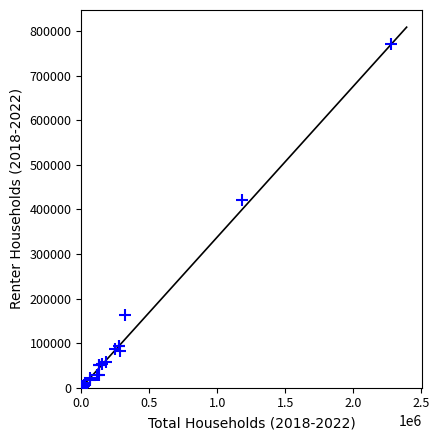

What Y value in the scatter plot is closest to 385301?

421824